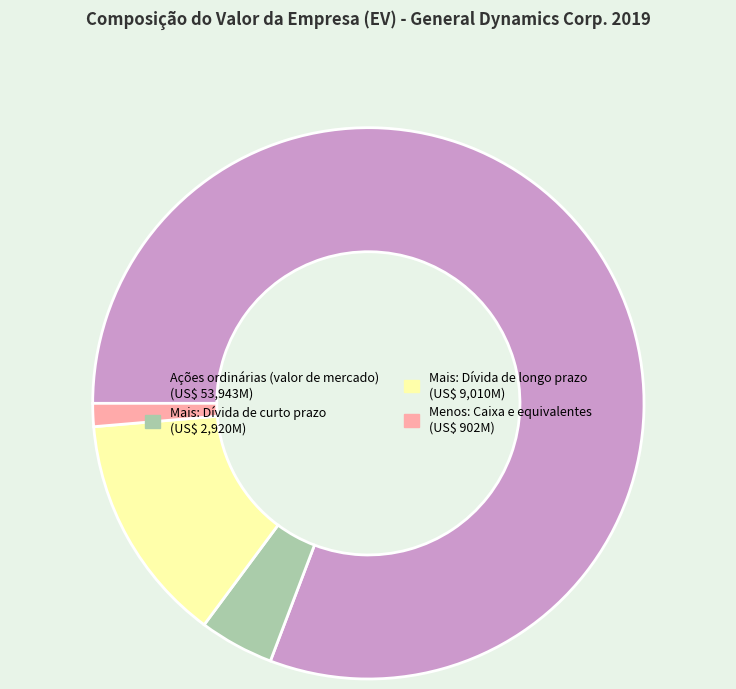

Rank the categories by value from highest to lowest.

Ações ordinárias (valor de mercado), Mais: Dívida de longo prazo, Mais: Dívida de curto prazo, Menos: Caixa e equivalentes